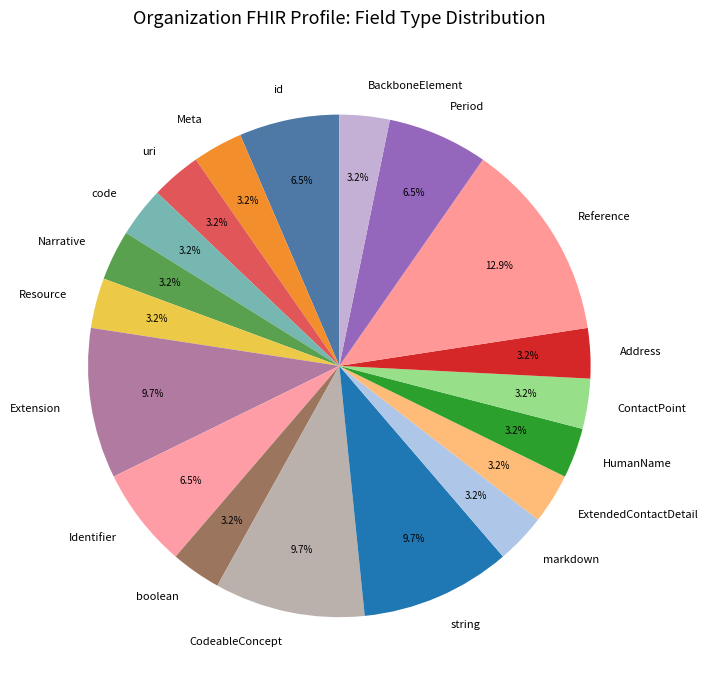

To the nearest percent, what is the difference between the largest and smallest slice percentages?

10%